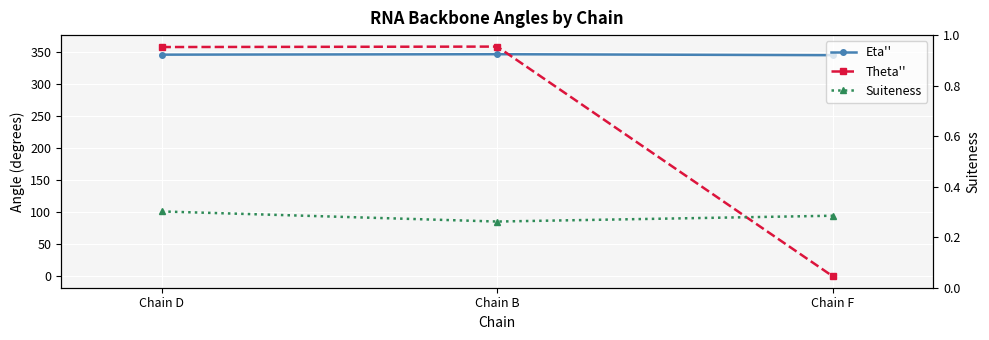

Reading left to right, transcribe all the data shown in this chart.

Eta'': 346.2	346.9	345.4
Theta'': 358.1	358.8	0.2
Suiteness: 0.3	0.3	0.3